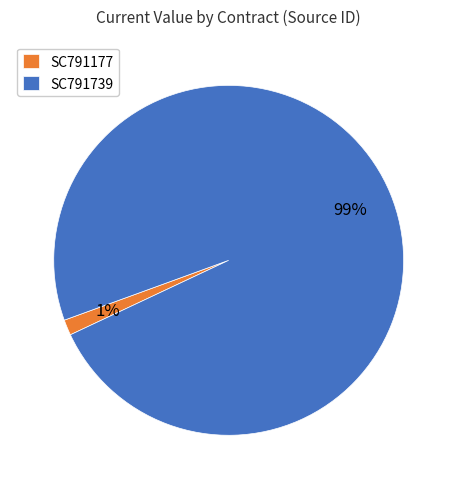

To the nearest percent, what is the average slice percentage?

50%